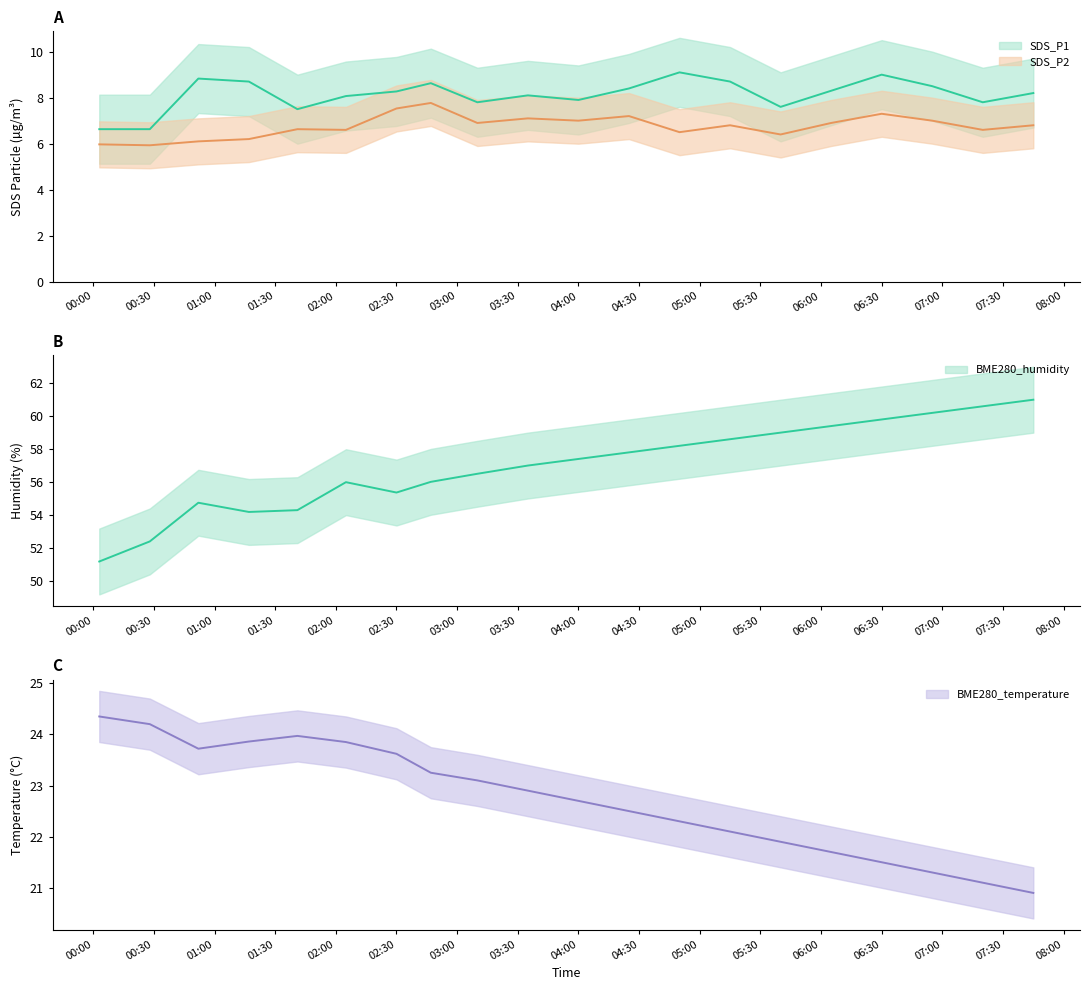

In BME280_temperature, how many points are higher than both neighbors (excluding endpoints)?

1